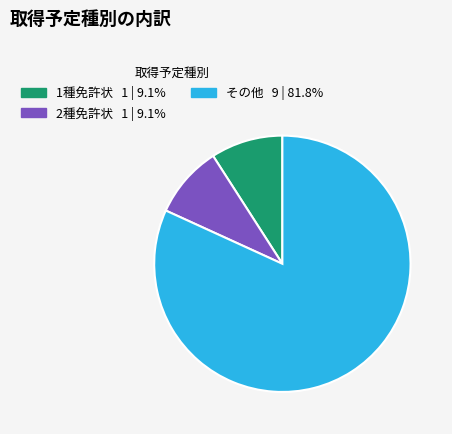

Is there a majority slice in this chart?

Yes